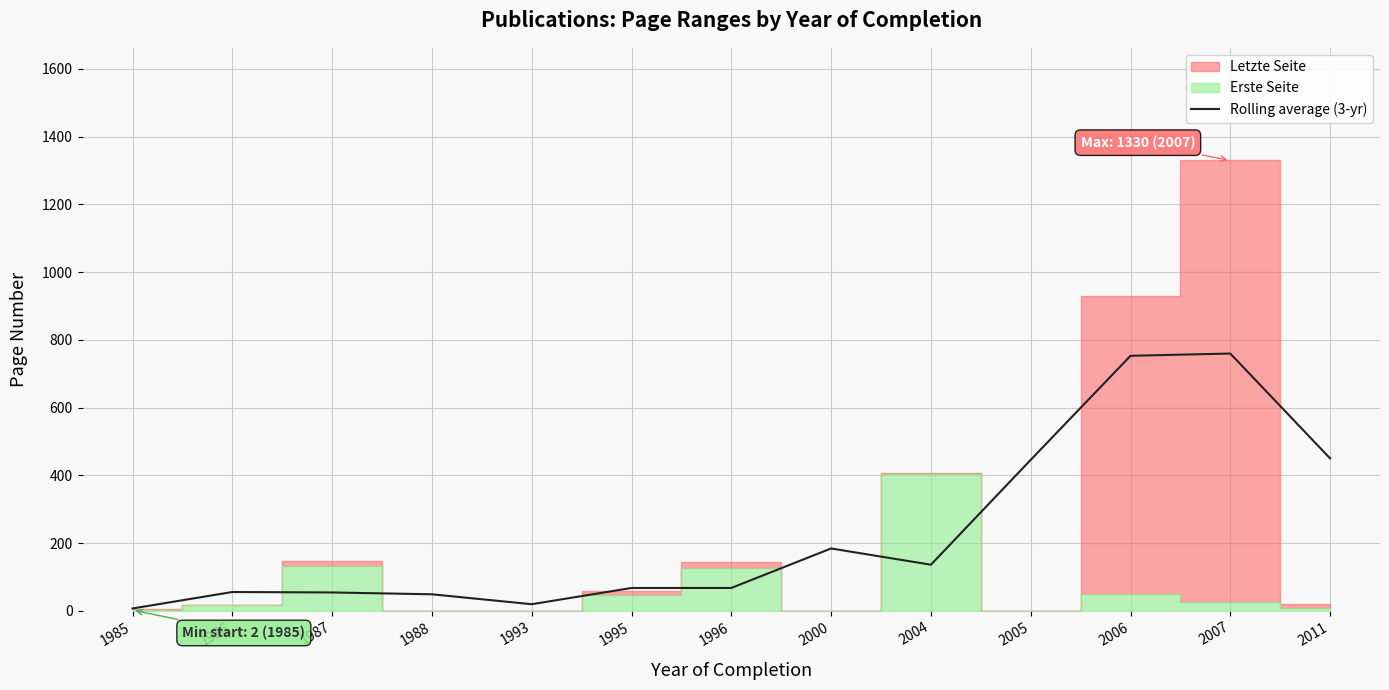

Reading left to right, what are all the values shown in this chart?

6.7	55.4	54.1	48.7	19.3	67.3	67.3	184.0	136.0	445.7	753.0	759.7	450.0